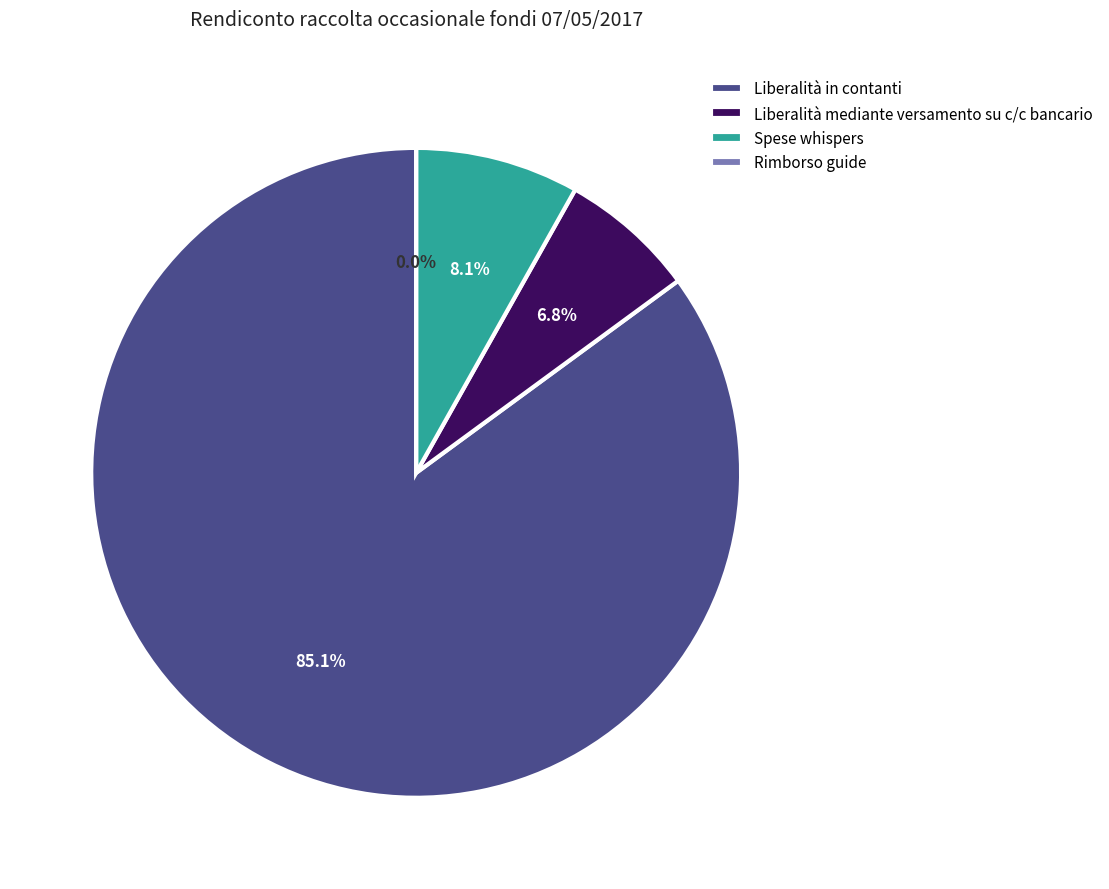

To the nearest percent, what is the difference between the Spese whispers and Liberalità mediante versamento su c/c bancario slice percentages?

1%